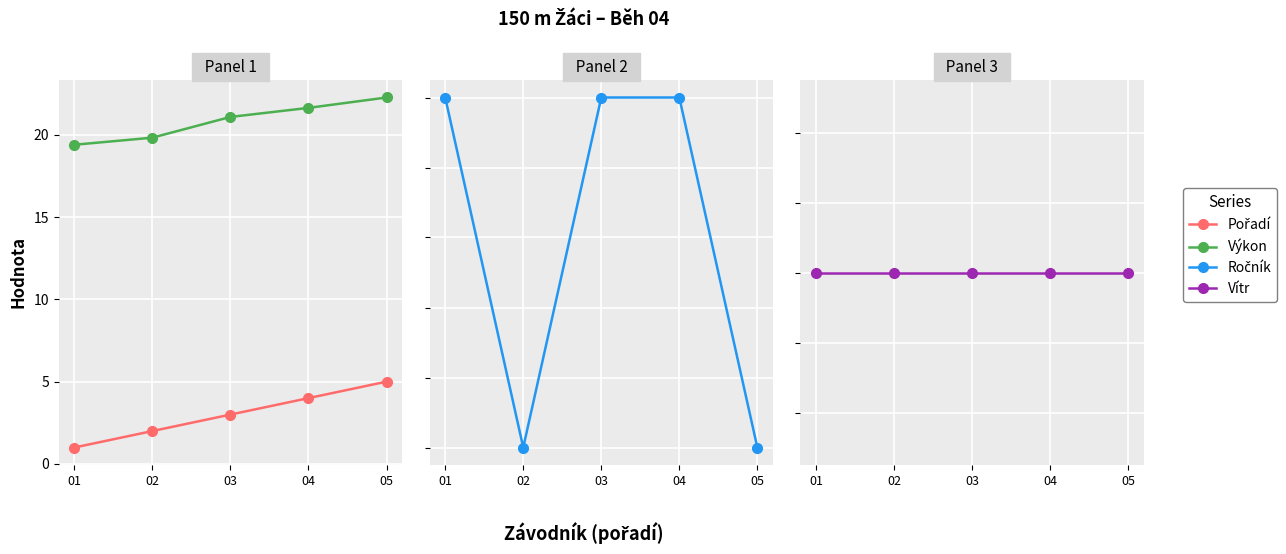

Count the number of data series in this chart.

4